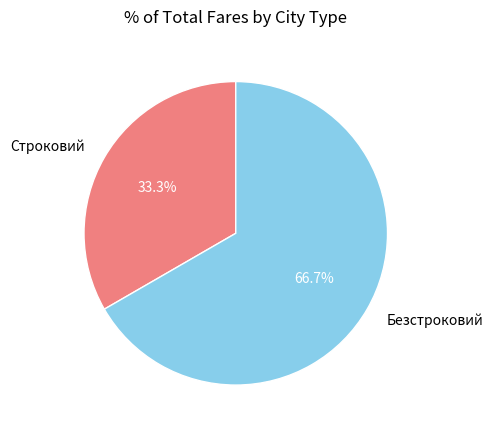

To the nearest percent, what is the difference between the Строковий and Безстроковий slice percentages?

33%